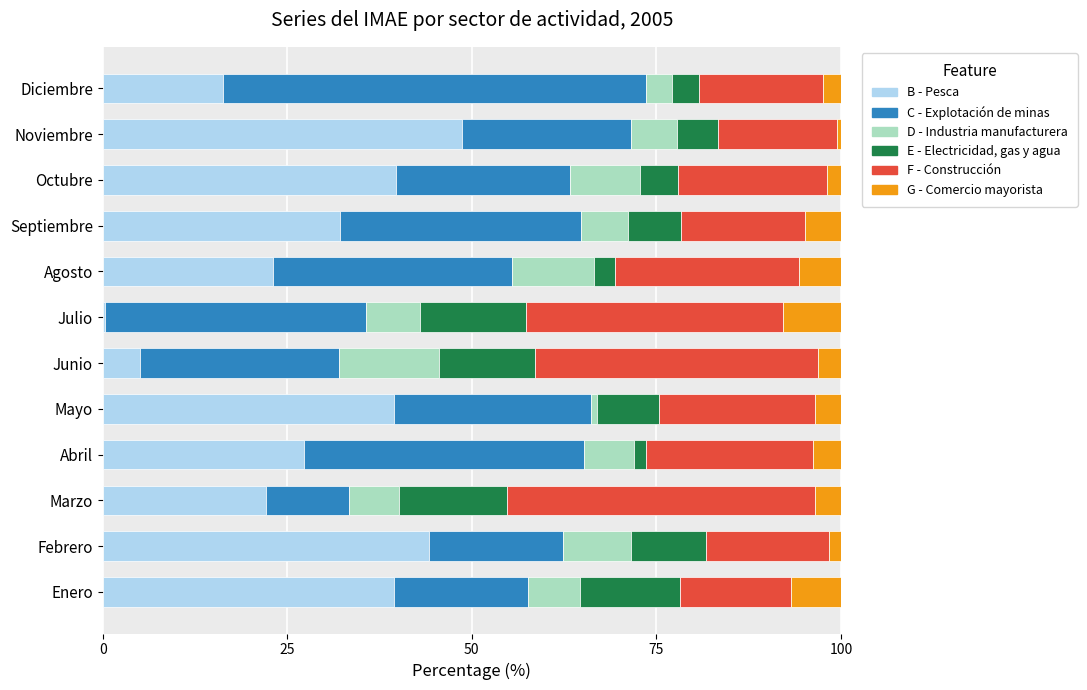

What is the total value across all series at Agosto?

100.0